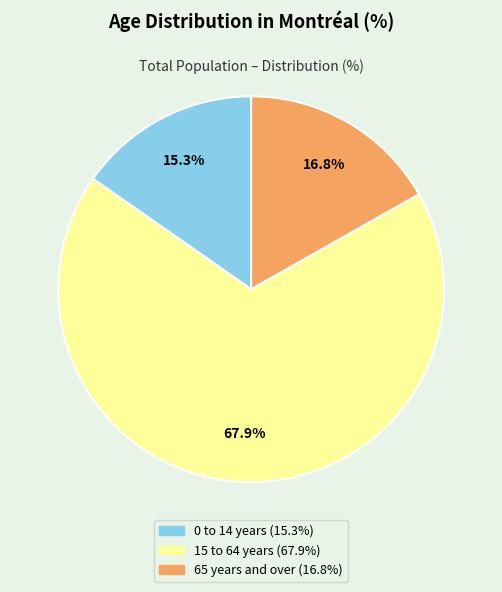

To the nearest percent, what is the difference between the largest and smallest slice percentages?

53%